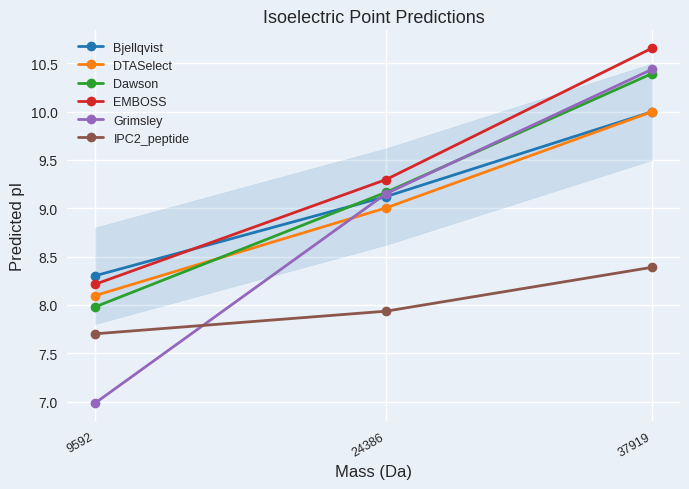

What is the spread (max minus min) of values at 9592?

1.3